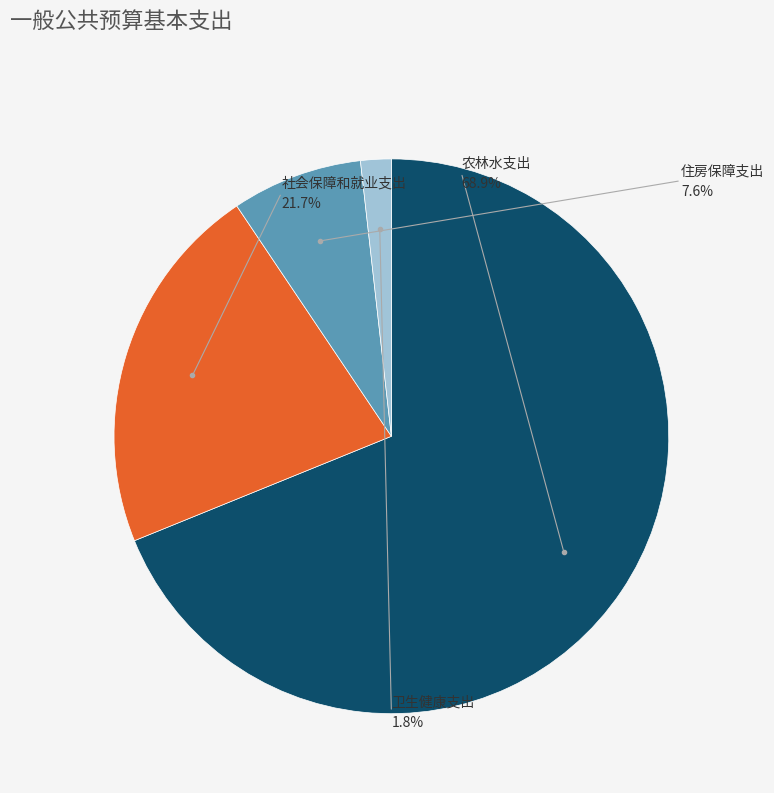

Rank the categories by value from highest to lowest.

农林水支出, 社会保障和就业支出, 住房保障支出, 卫生健康支出